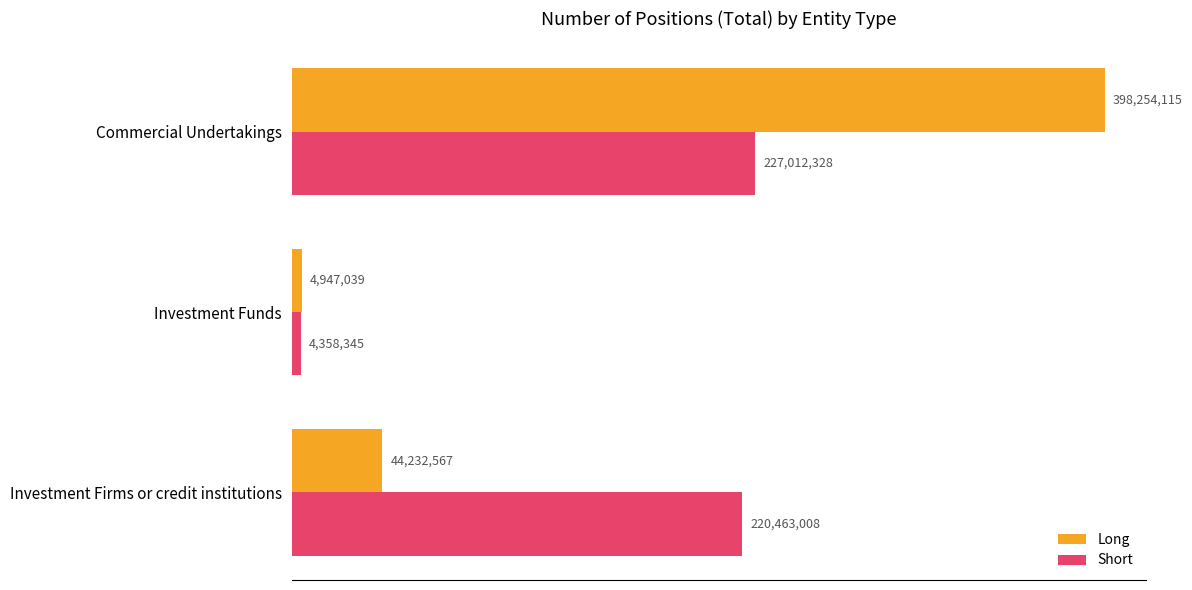

What is the minimum value shown in the chart?

4358345.0